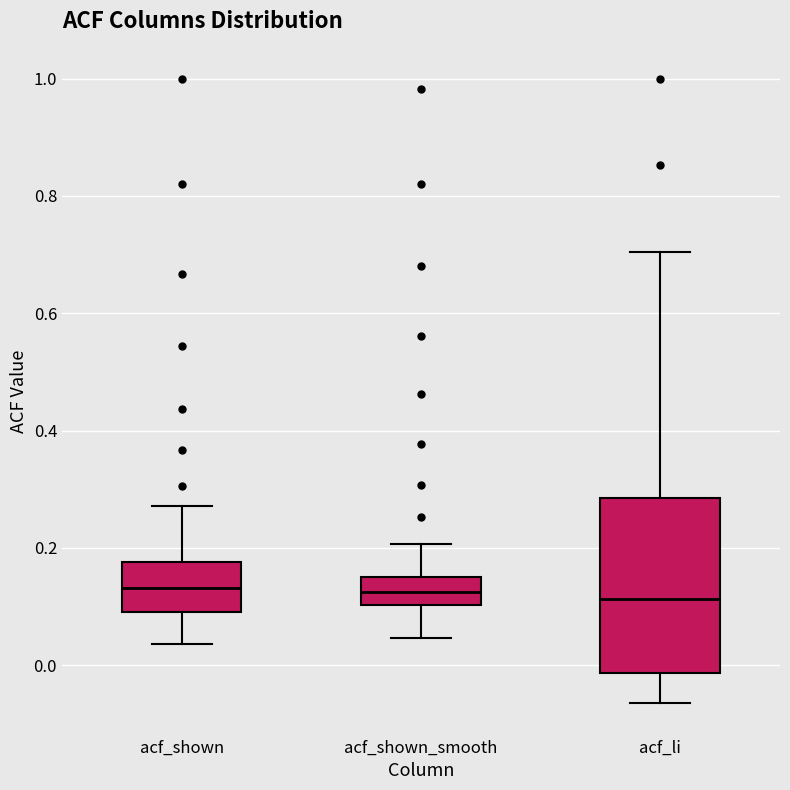

Reading left to right, read every box against the y-axis: the position of its median line, the range the box covers, and the ends of its whiskers. The values are not printed on the chart, so give them approximately, as read against the axis.

acf_shown: median 0.14, box 0.10 to 0.18, whiskers 0.04 to 0.28
acf_shown_smooth: median 0.12, box 0.10 to 0.16, whiskers 0.04 to 0.20
acf_li: median 0.12, box -0.02 to 0.28, whiskers -0.06 to 0.70